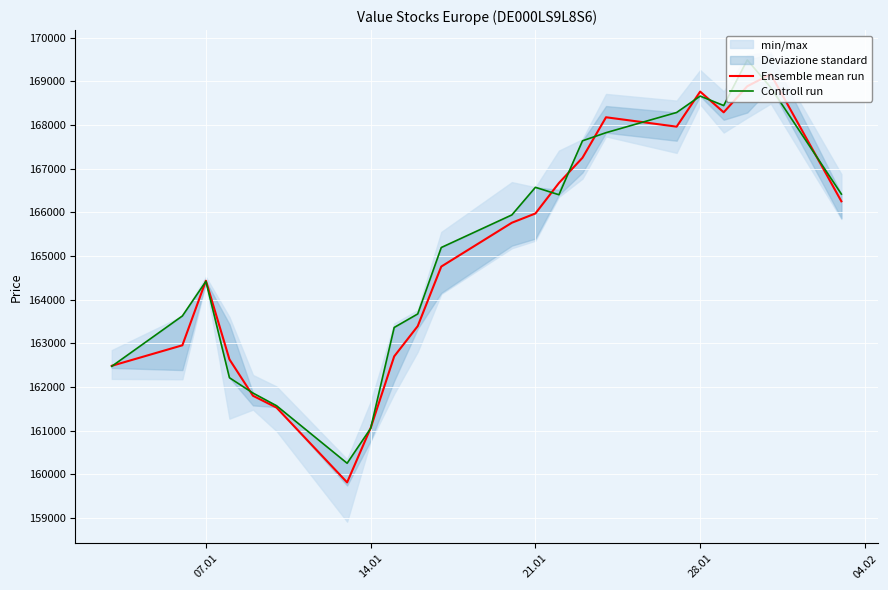

What is the lowest value of the Ensemble mean run series?

159813.8